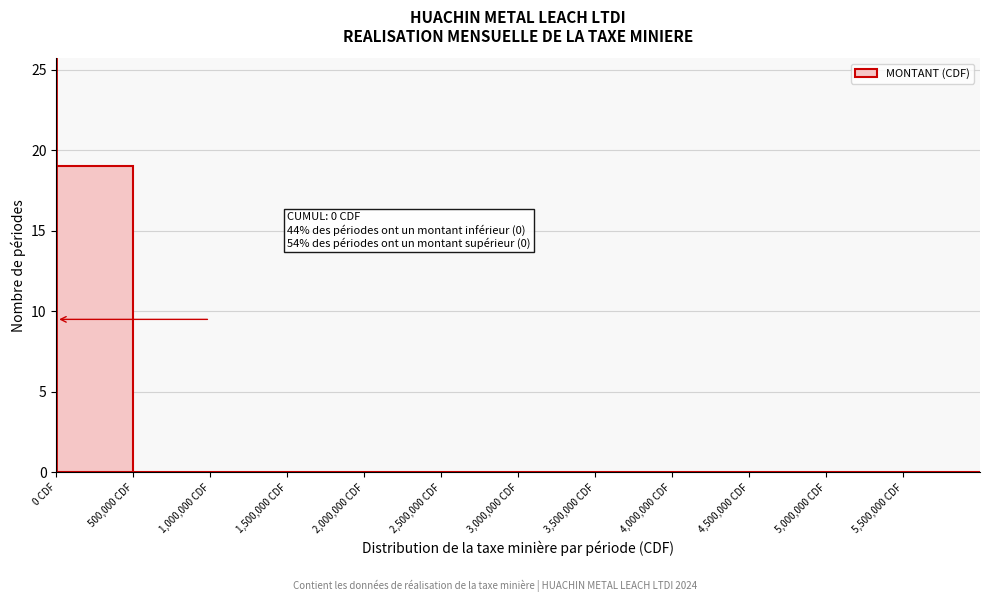

Which range on the x-axis has the tallest bar?

0 to 500000